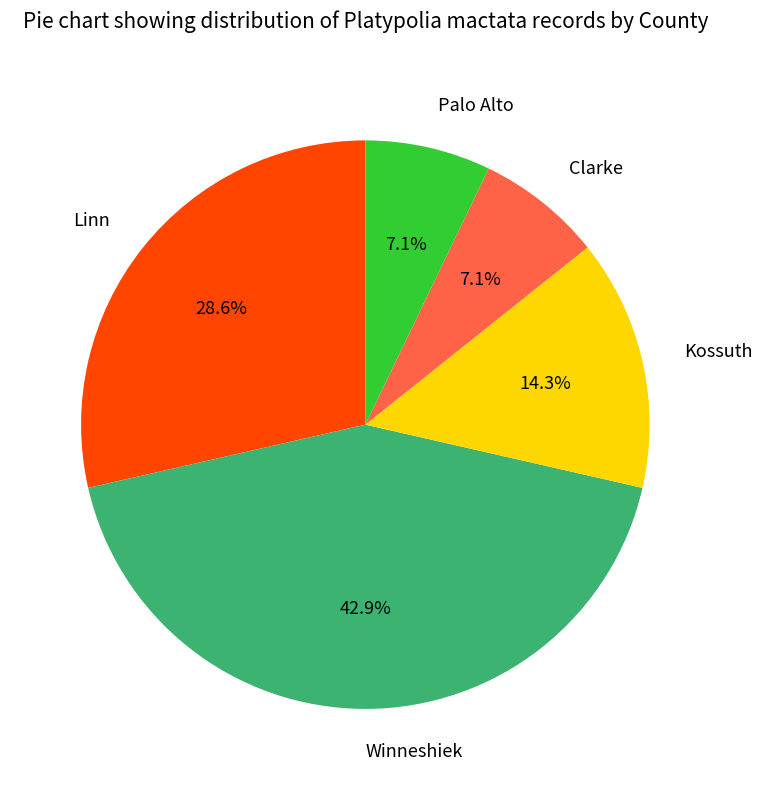

To the nearest percent, what portion does Winneshiek represent?

43%